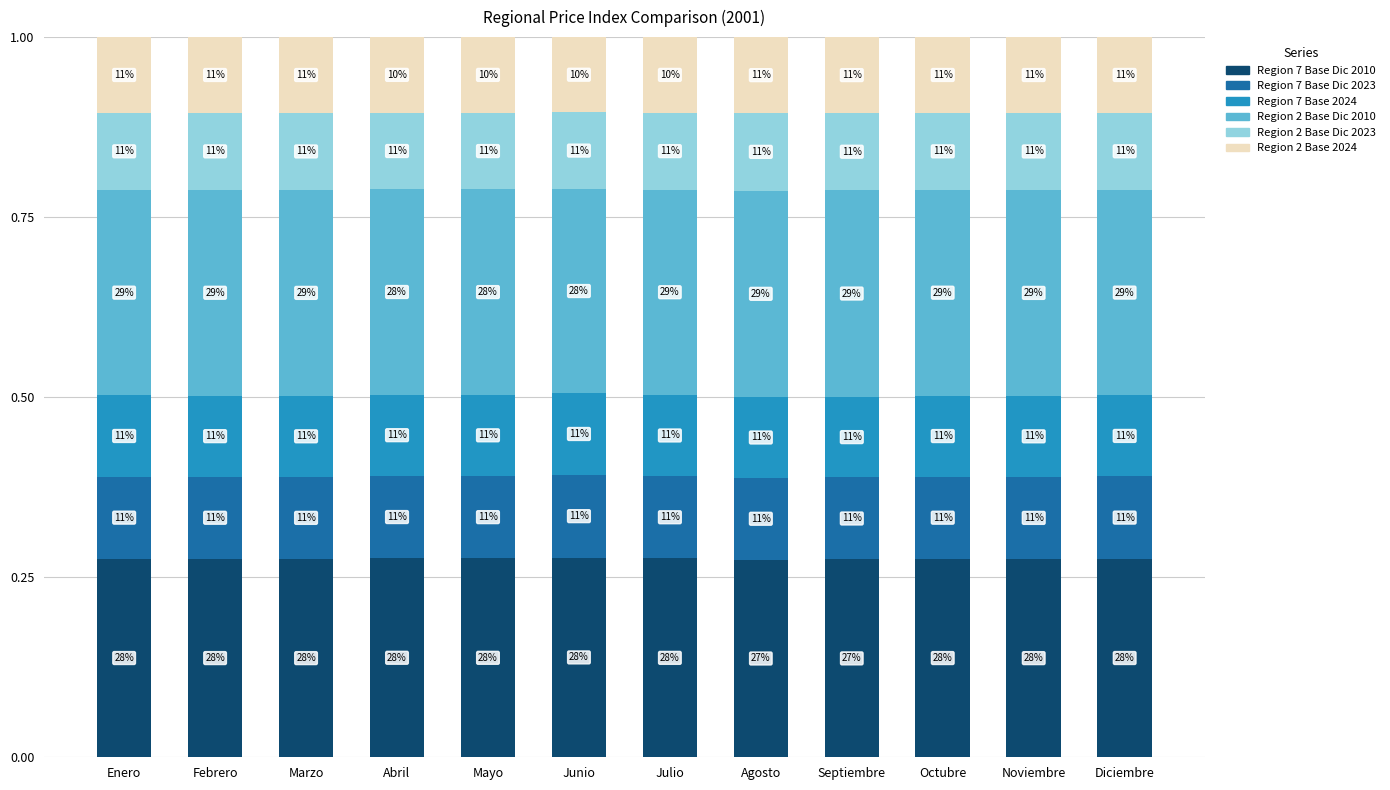

What are all the series names shown in the legend?

Region 7 Base Dic 2010, Region 7 Base Dic 2023, Region 7 Base 2024, Region 2 Base Dic 2010, Region 2 Base Dic 2023, Region 2 Base 2024